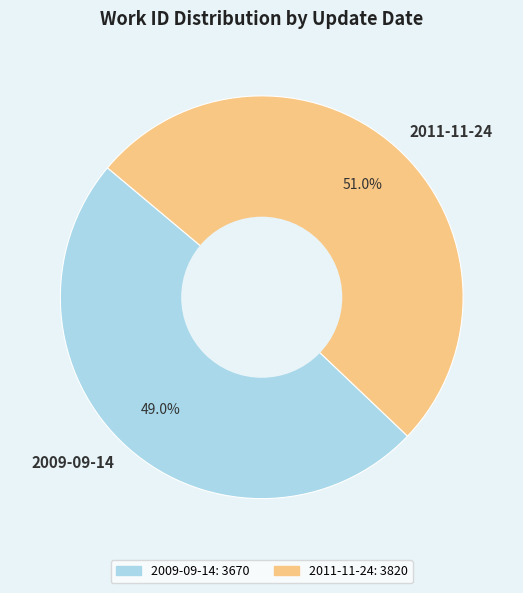

Which category accounts for the majority?

2011-11-24